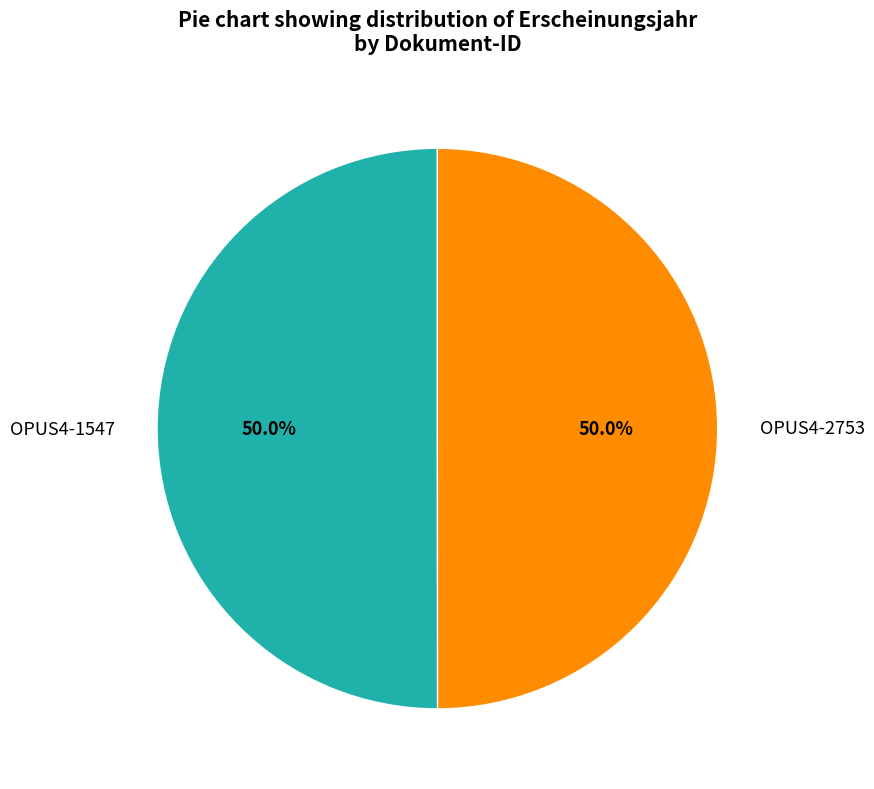

Is the sum of OPUS4-1547 and OPUS4-2753 greater than half?

Yes